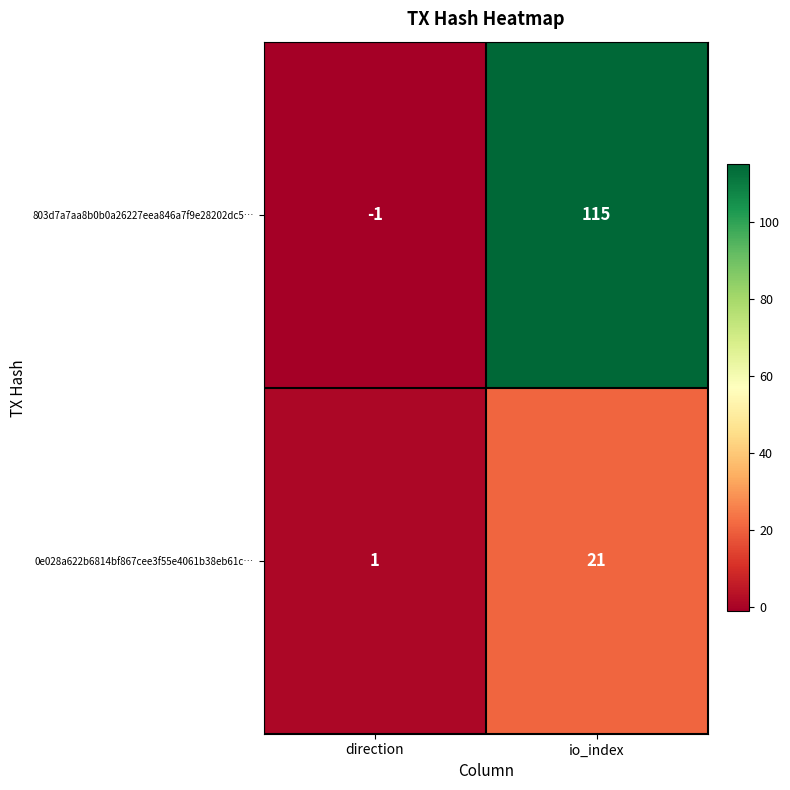

Count the number of categories in the chart.

2